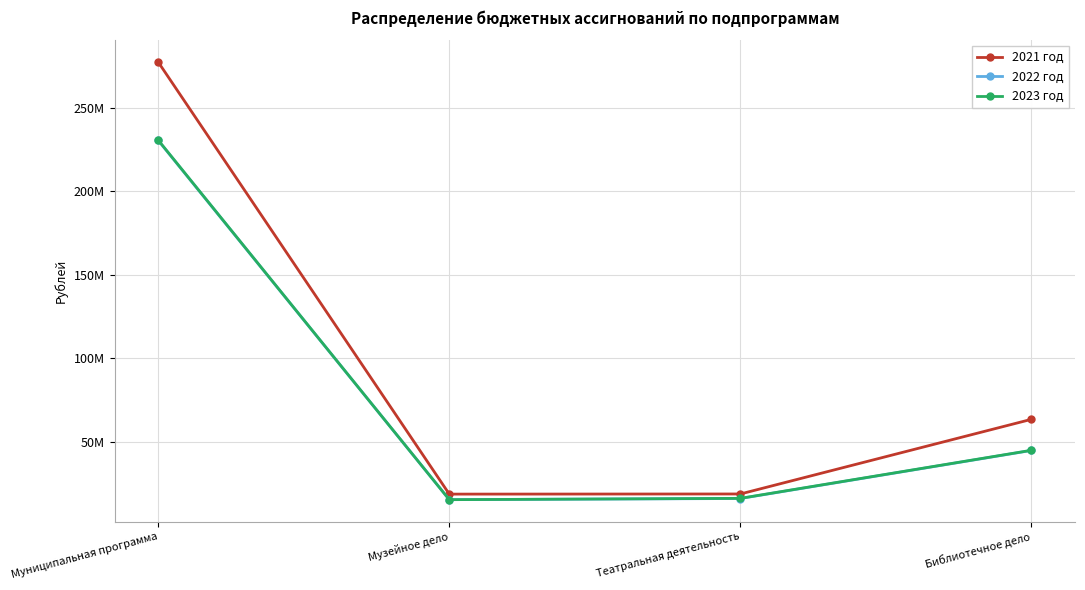

Which series has the largest total across all categories?

2021 год